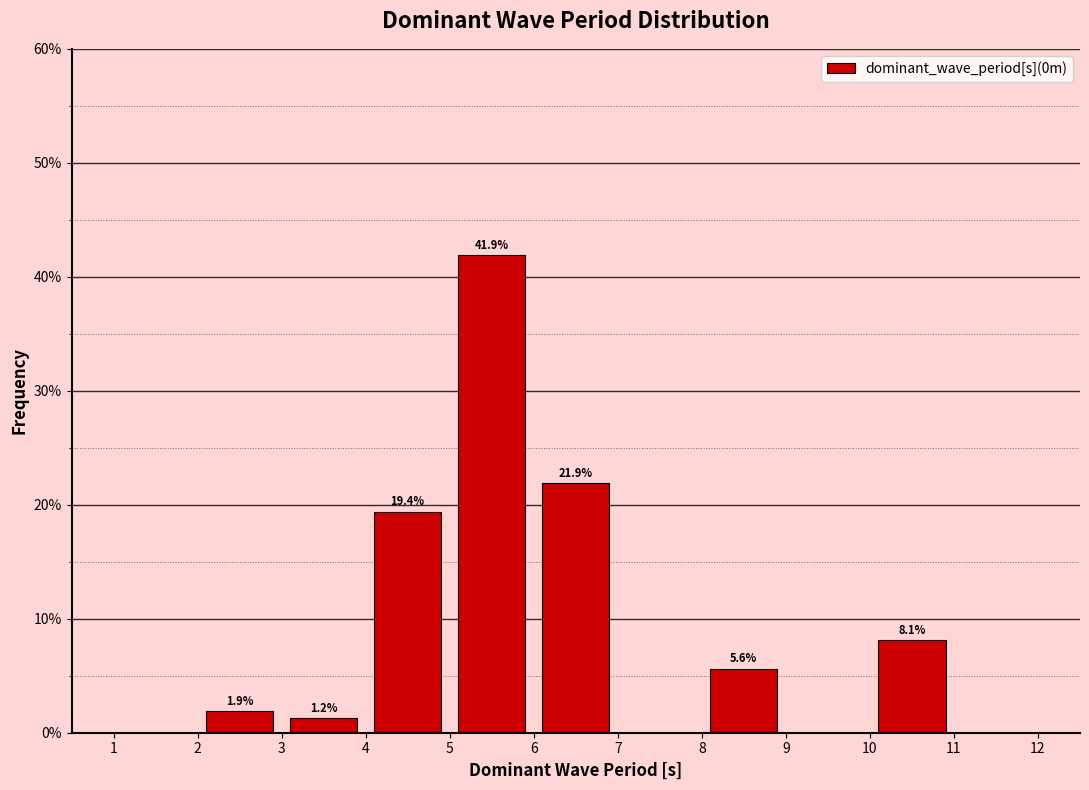

Over which range of the x-axis is the bar tallest?

5 to 6